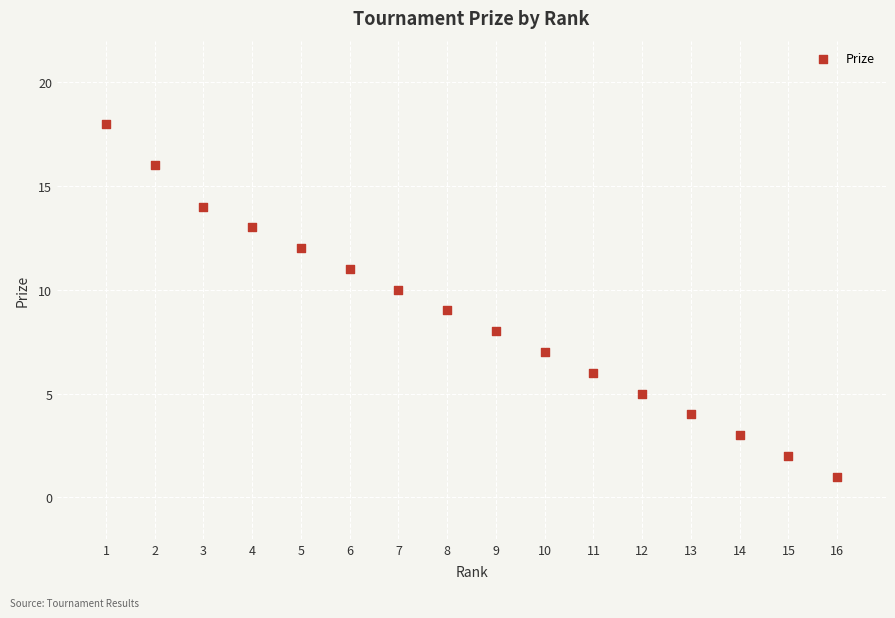

What is the range of X values (max minus min)?

15